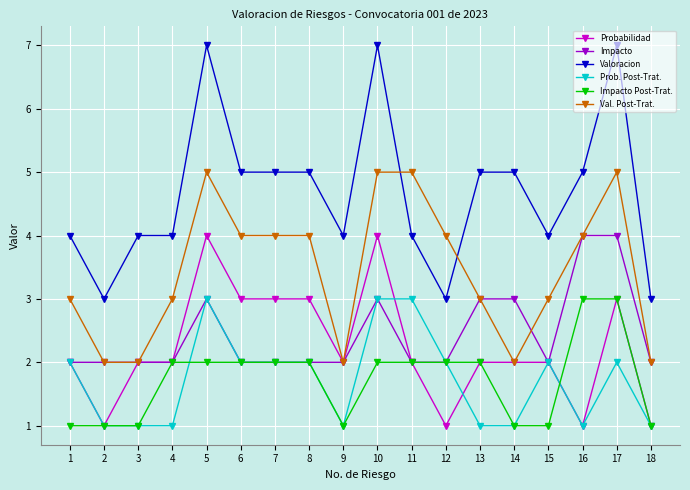

True or false: Valoracion has a value of 4 at 9.

True